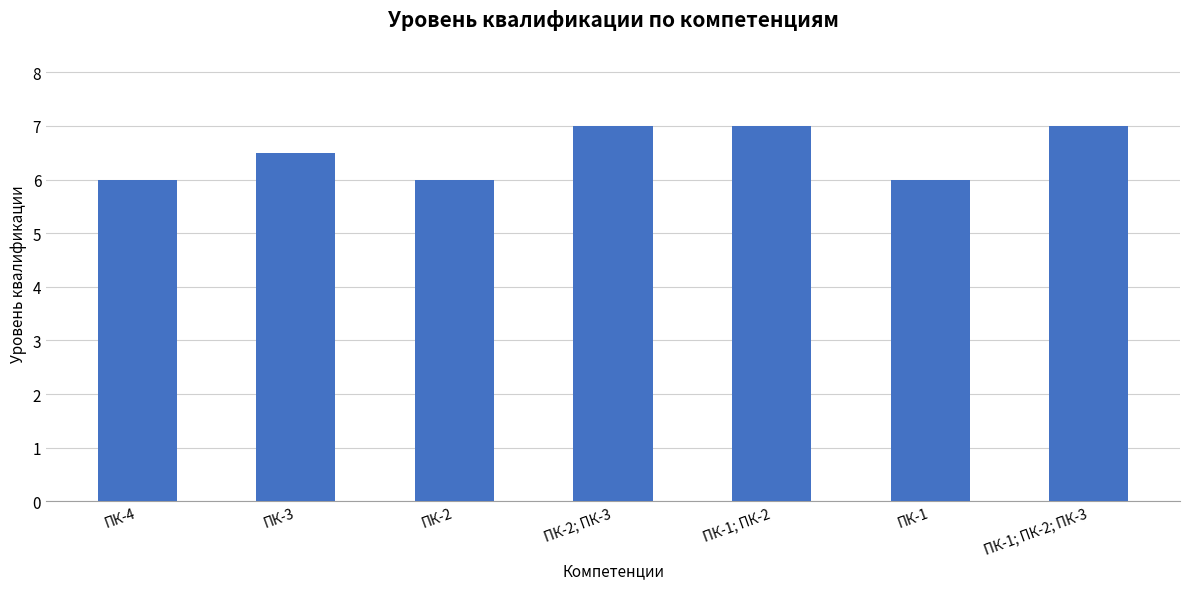

What is the value of the 6th bar from the left?

6.0